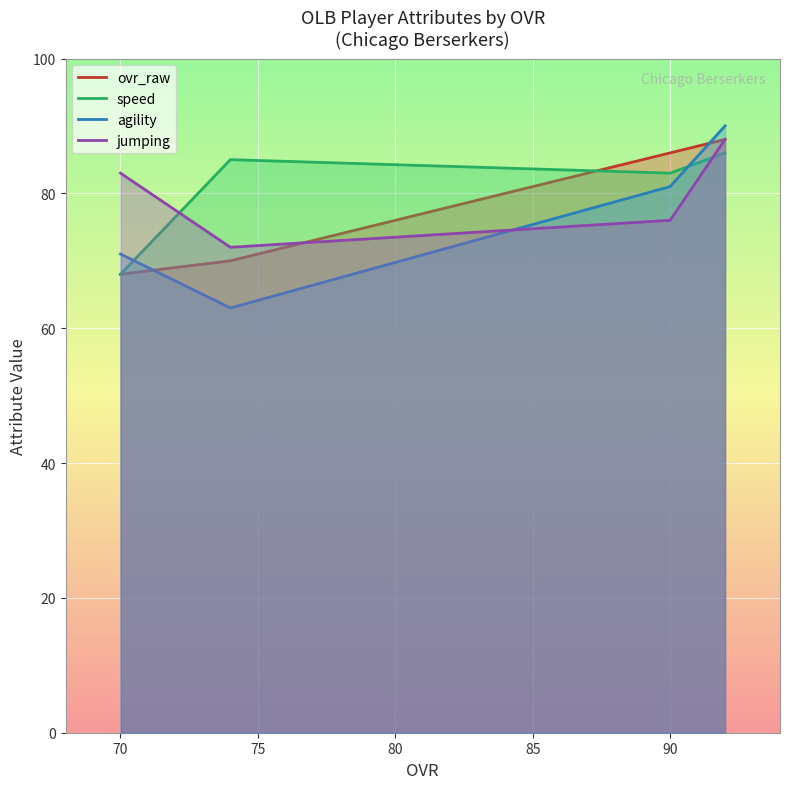

What is the maximum value shown in the chart?

90